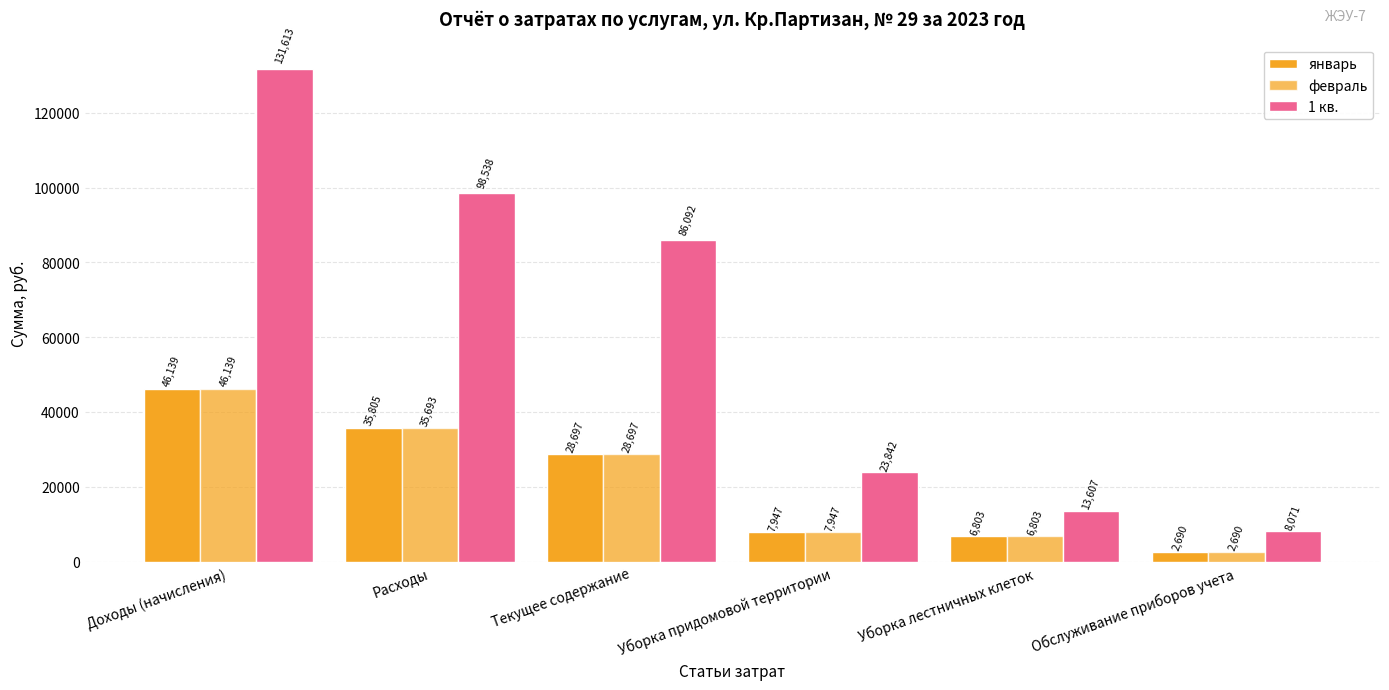

What is the total value across all series at Текущее содержание?

143487.4